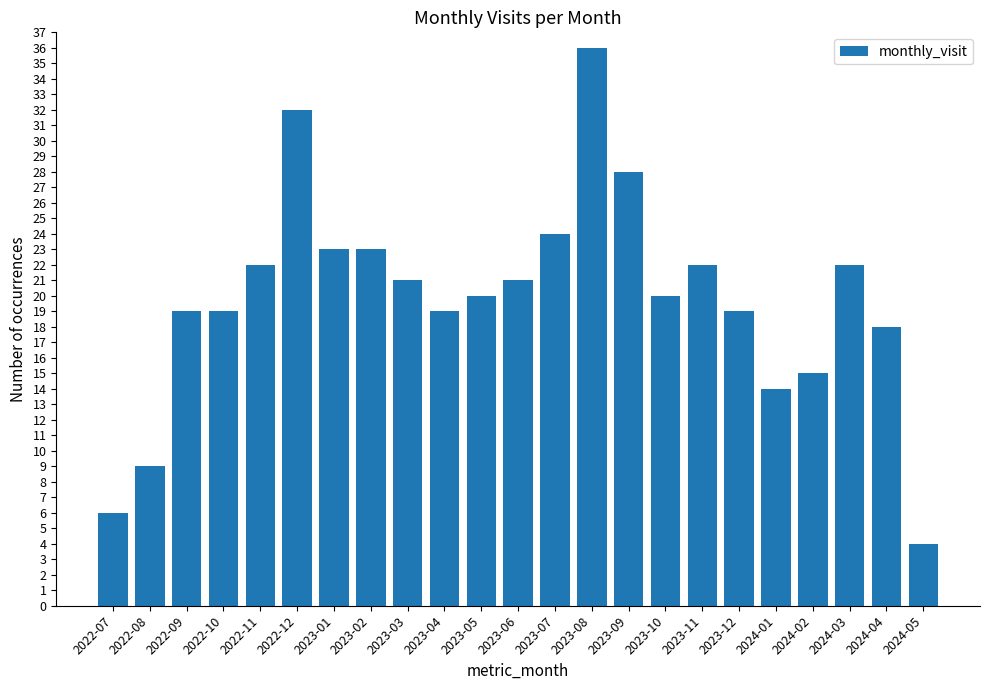

What is the difference between the maximum and second lowest values?

30